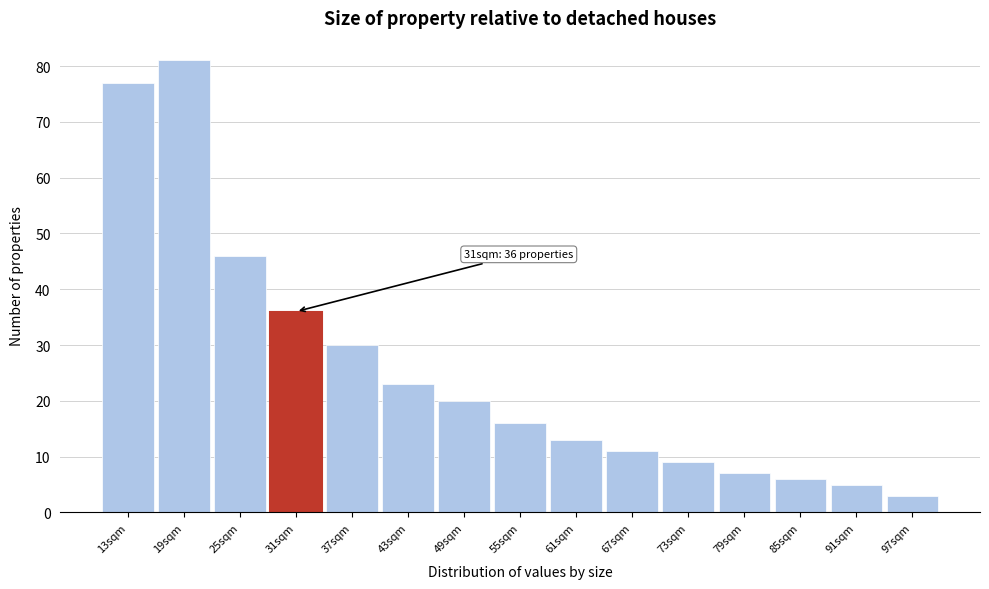

Reading right to left, list all the values displayed in this chart.

97sqm=3	91sqm=5	85sqm=6	79sqm=7	73sqm=9	67sqm=11	61sqm=13	55sqm=16	49sqm=20	43sqm=23	37sqm=30	31sqm=36	25sqm=46	19sqm=81	13sqm=77